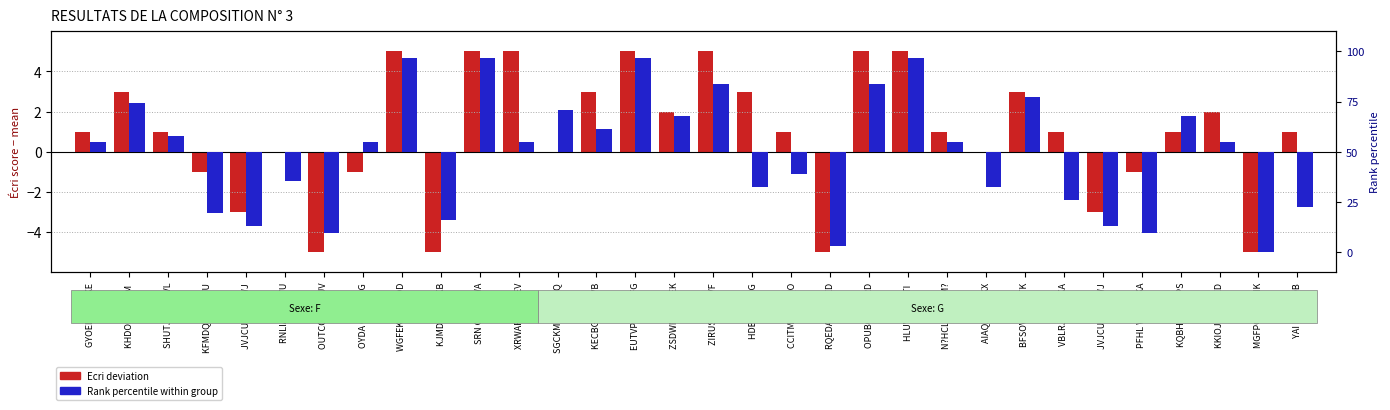

What is the label of the 18th bar from the left?

HDB FQGTRG